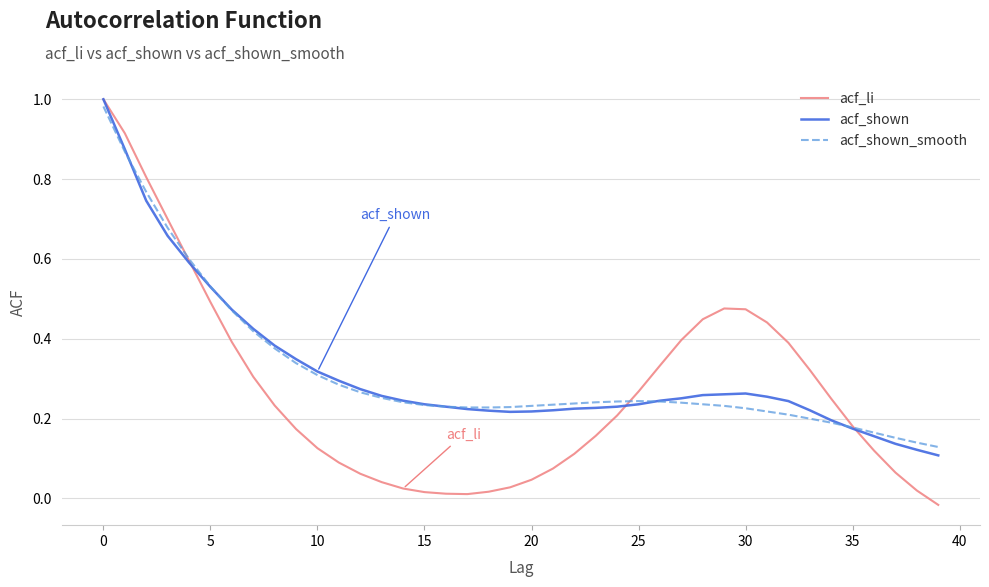

Which series has the widest spread of values?

acf_li